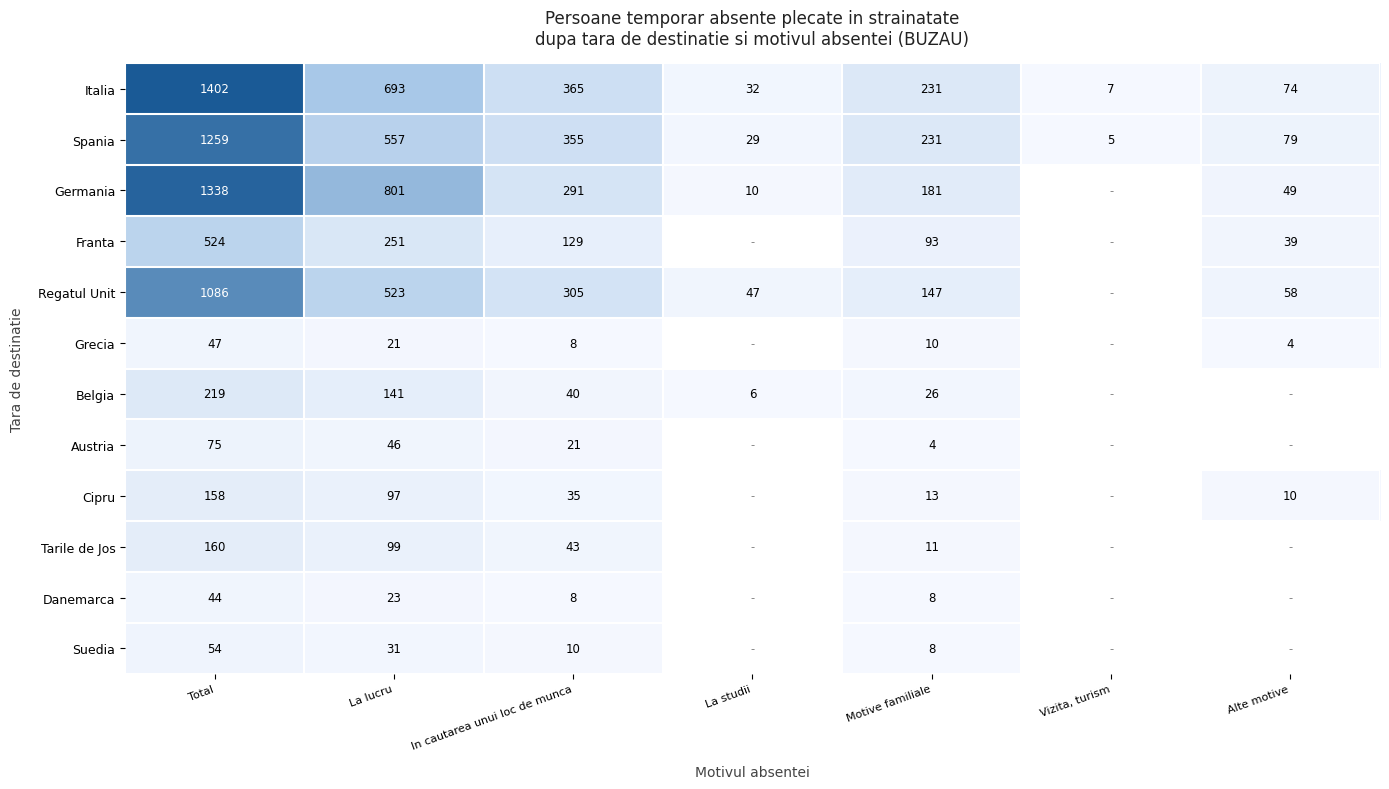

At which label does Italia reach its minimum?

Vizita, turism